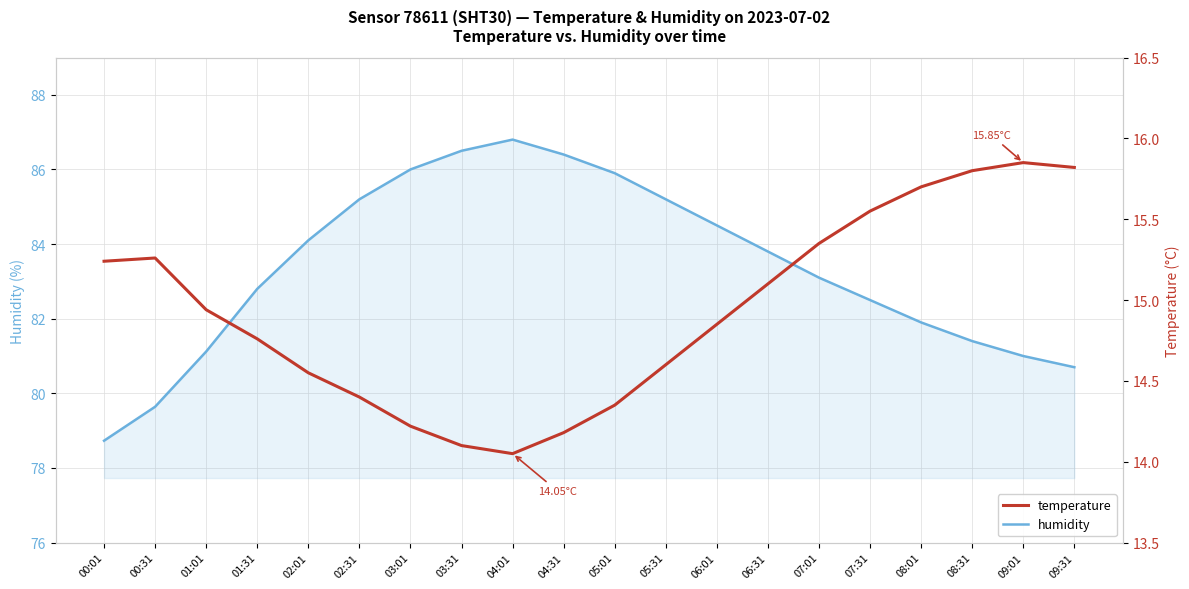

What is the value of the temperature point at the 3rd from the left?

14.9